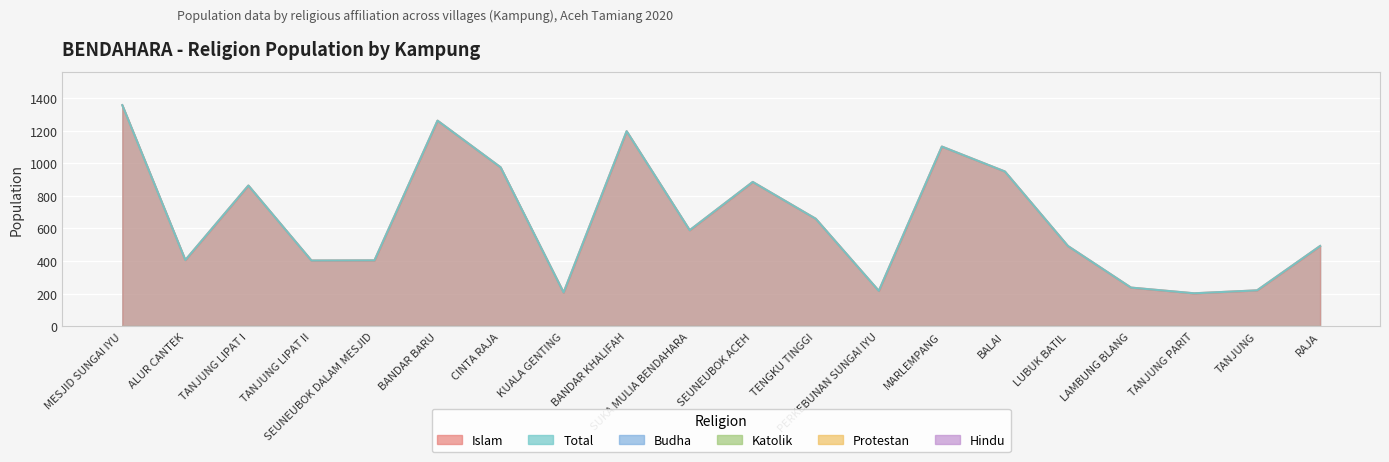

Reading left to right, what are all the values shown in this chart?

Total: 1356	406	863	403	404	1261	975	207	1196	589	885	659	217	1102	949	492	237	202	220	492
Islam: 1356	406	863	403	404	1261	975	207	1196	589	885	659	217	1102	949	492	237	202	220	492
Katolik: 0	0	0	0	0	0	0	0	0	0	0	0	0	0	0	0	0	0	0	0
Protestan: 0	0	0	0	0	0	0	0	0	0	0	0	0	0	0	0	0	0	0	0
Hindu: 0	0	0	0	0	0	0	0	0	0	0	0	0	0	0	0	0	0	0	0
Budha: 0	0	0	0	0	0	0	0	0	0	0	0	0	0	0	0	0	0	0	0